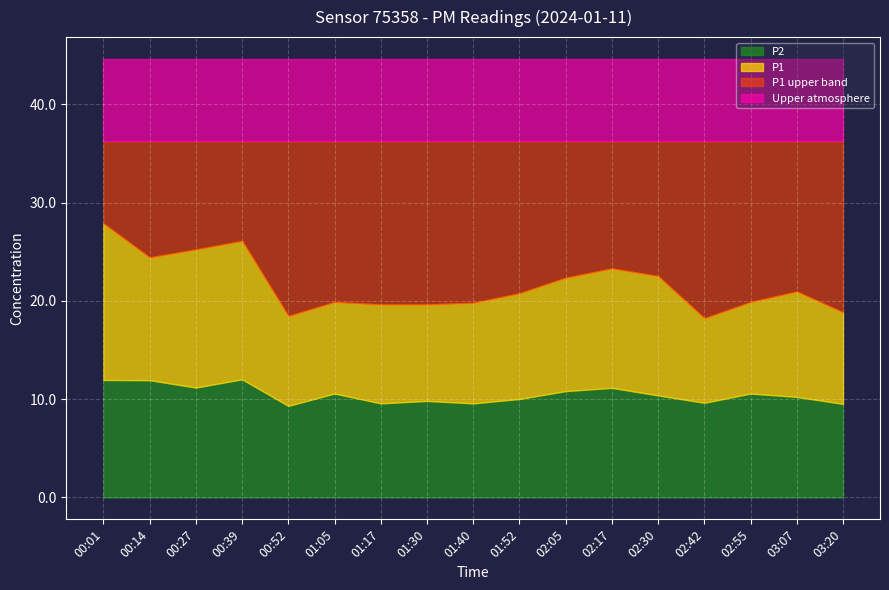

Reading left to right, transcribe all the data shown in this chart.

P1: 00:01=27.9	00:14=24.4	00:27=25.2	00:39=26.1	00:52=18.4	01:05=19.9	01:17=19.6	01:30=19.6	01:40=19.8	01:52=20.8	02:05=22.4	02:17=23.3	02:30=22.5	02:42=18.2	02:55=19.9	03:07=20.9	03:20=18.8
P2: 00:01=11.9	00:14=11.9	00:27=11.2	00:39=12.0	00:52=9.3	01:05=10.6	01:17=9.6	01:30=9.8	01:40=9.6	01:52=10.0	02:05=10.8	02:17=11.2	02:30=10.4	02:42=9.6	02:55=10.6	03:07=10.2	03:20=9.5